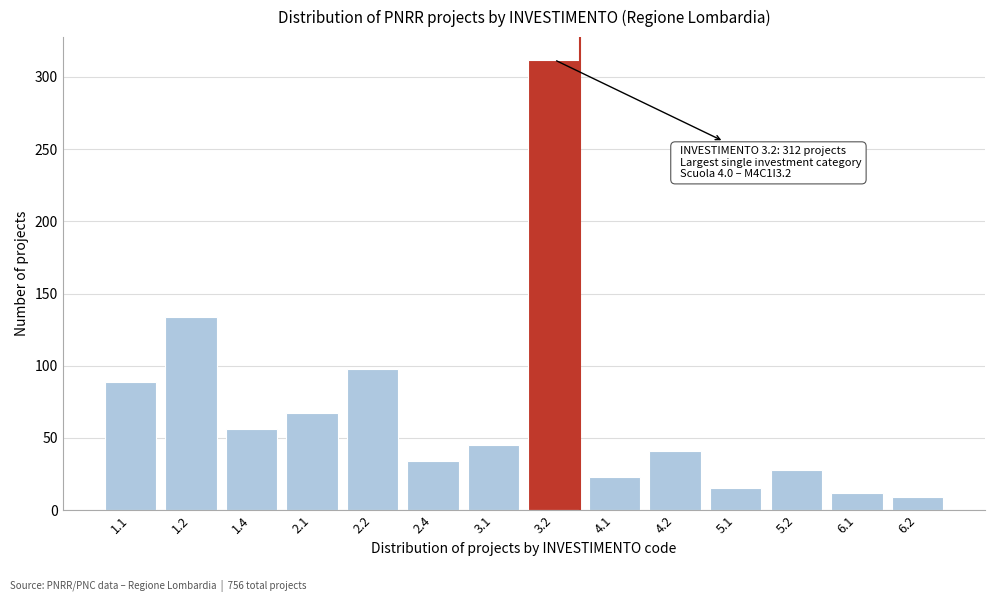

Reading left to right, list all the values displayed in this chart.

89	134	56	67	98	34	45	312	23	41	15	28	12	9